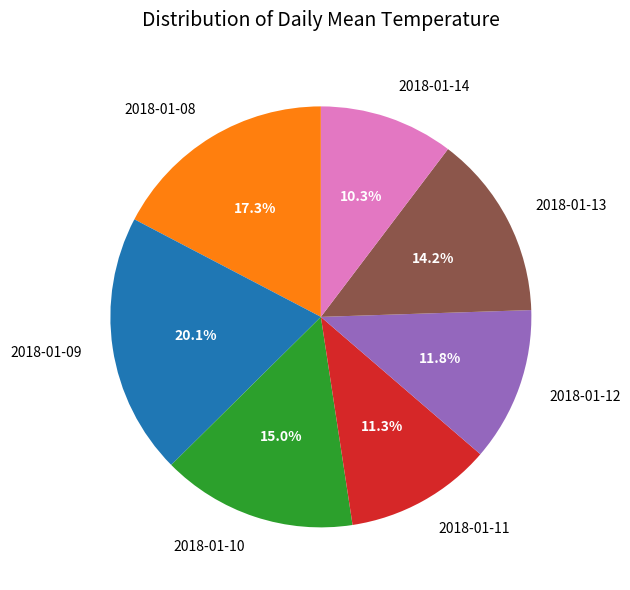

Combined, what portion of the pie is 2018-01-10 and 2018-01-12?

26.8%